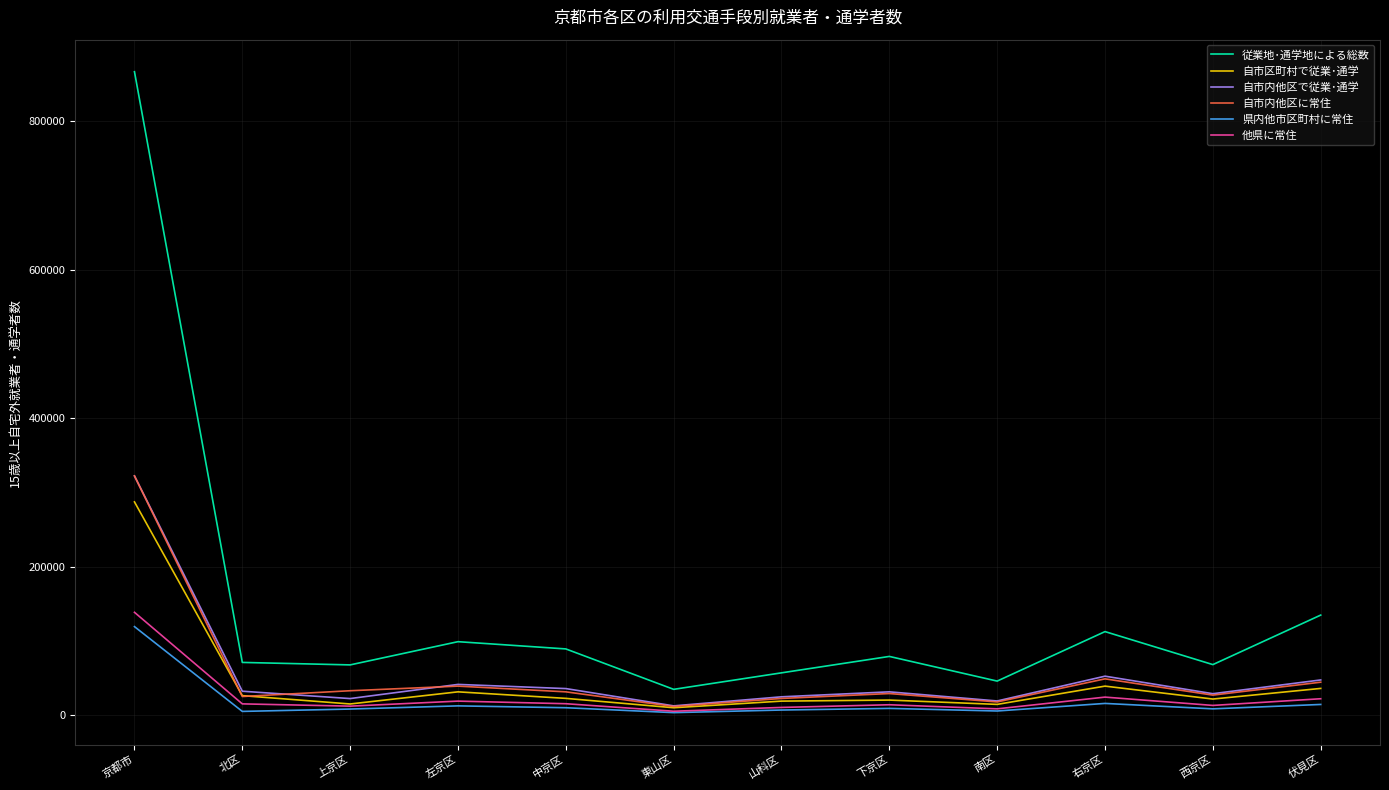

Which series changed the most between 京都市 and 北区?

従業地･通学地による総数